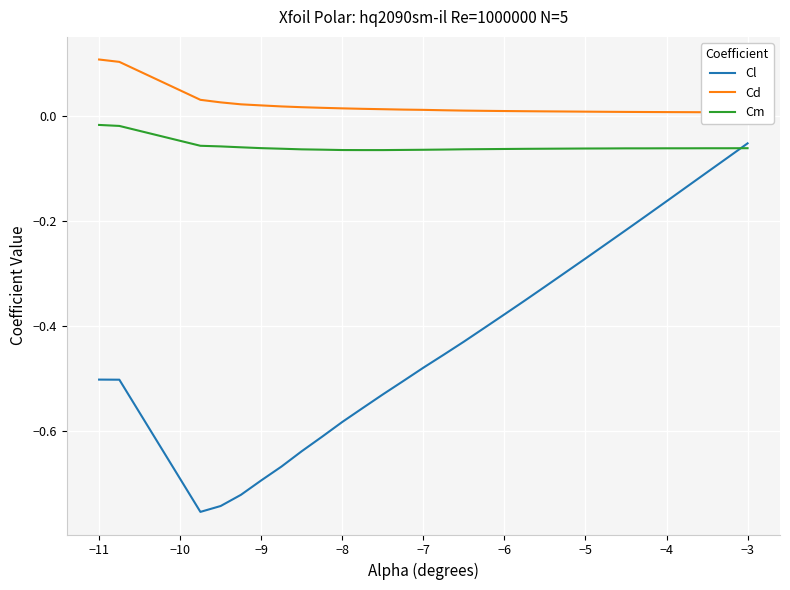

What are all the series names shown in the legend?

Cl, Cd, Cm